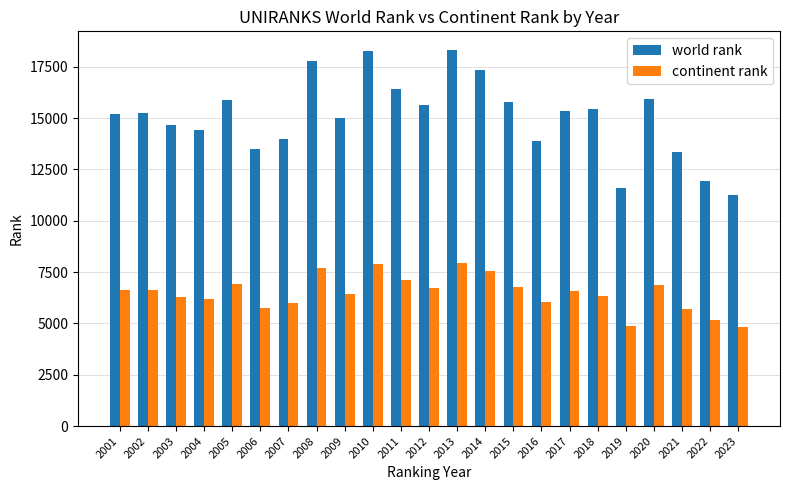

At which label does world rank reach its minimum?

2023